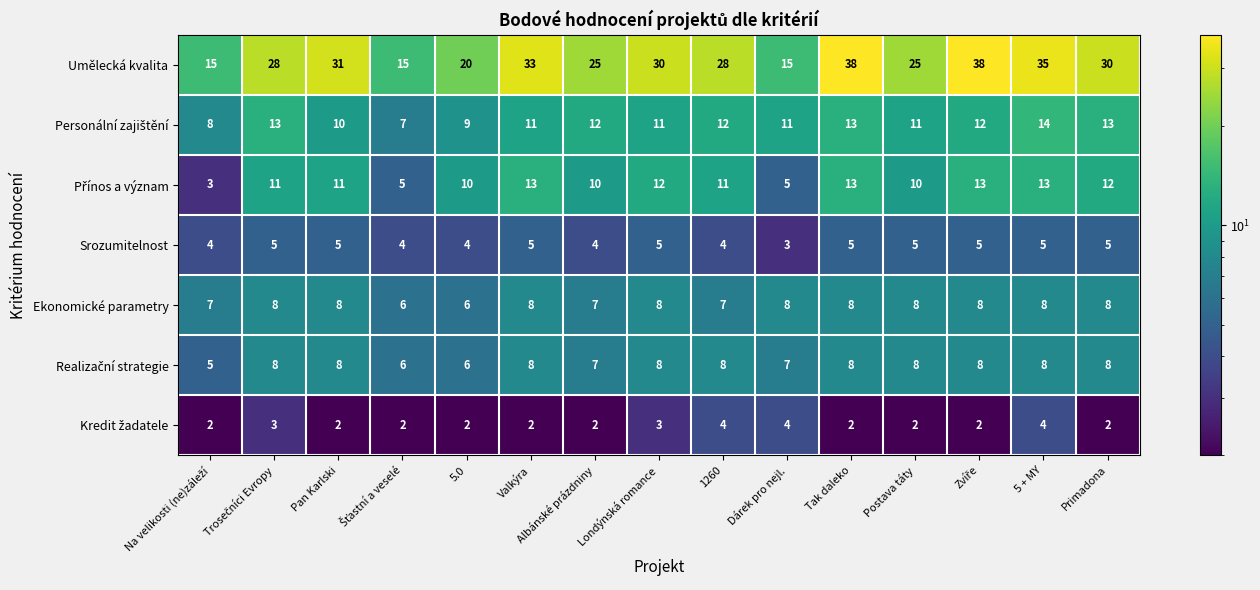

At how many categories does at least one series exceed 10?

15